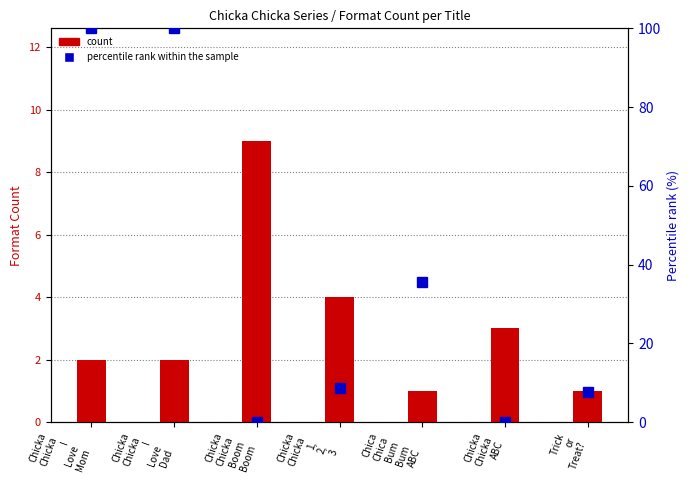

What is the value of the percentile rank within the sample bar at the 5th from the left?

35.6